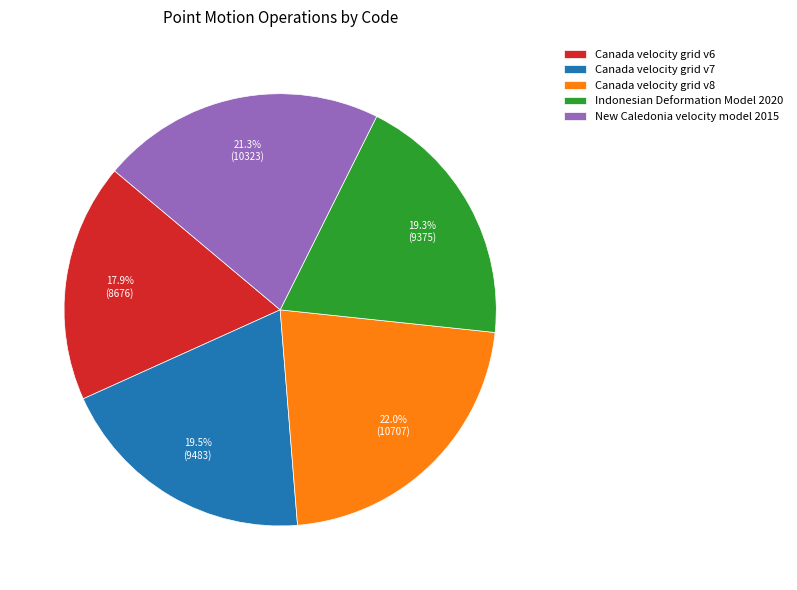

To the nearest percent, what is the difference between the New Caledonia velocity model 2015 and Indonesian Deformation Model 2020 slice percentages?

2%